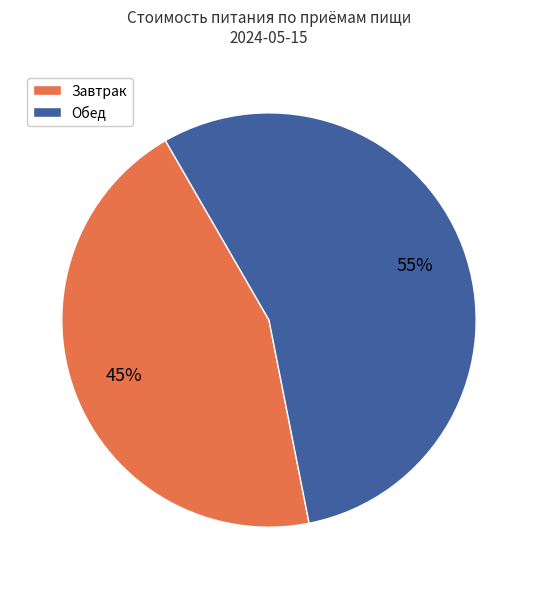

Does any single category account for the majority?

Yes